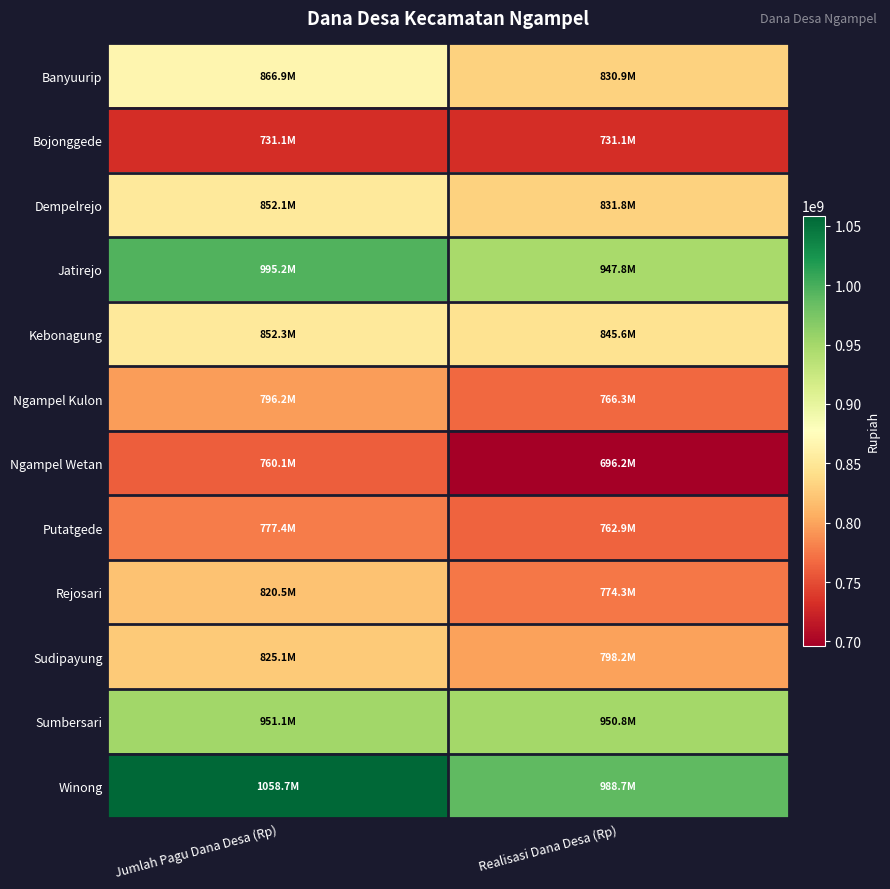

What is the greatest value displayed?

1058666000